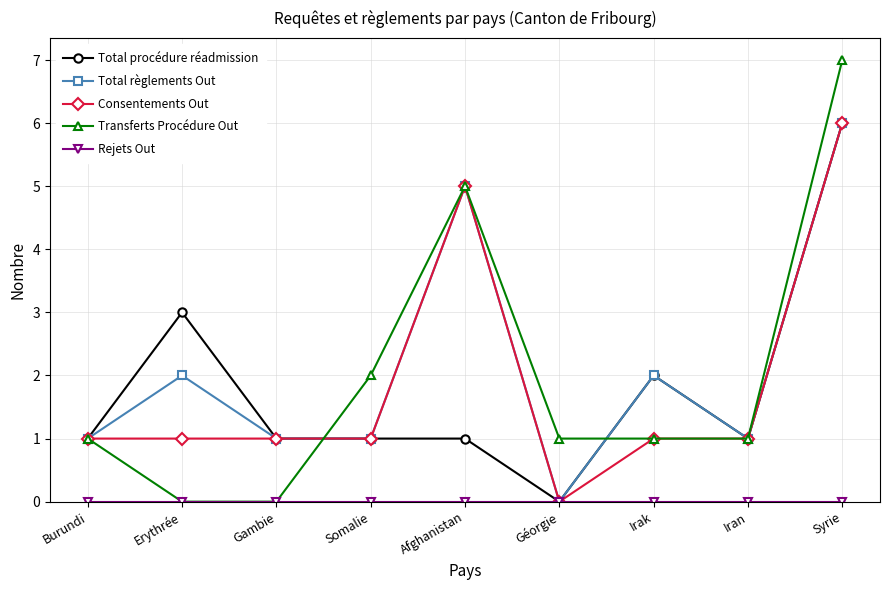

Is this an area chart (filled region under the line)?

No